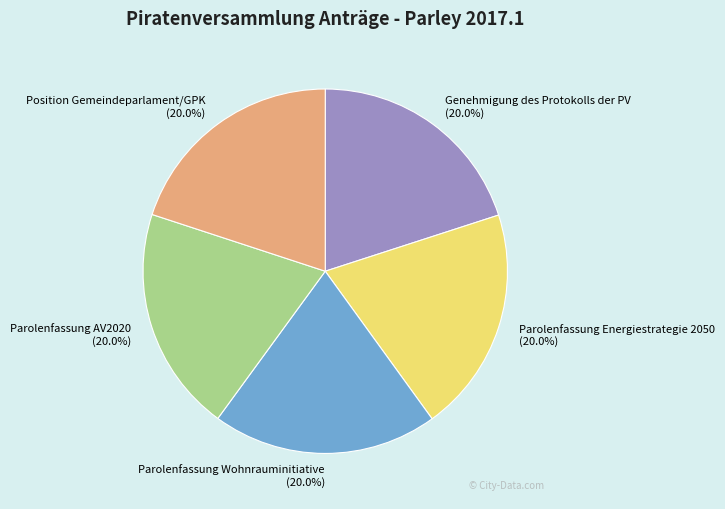

What is the ratio of the value at Genehmigung des Protokolls der PV to the value at Parolenfassung Energiestrategie 2050?

1.0